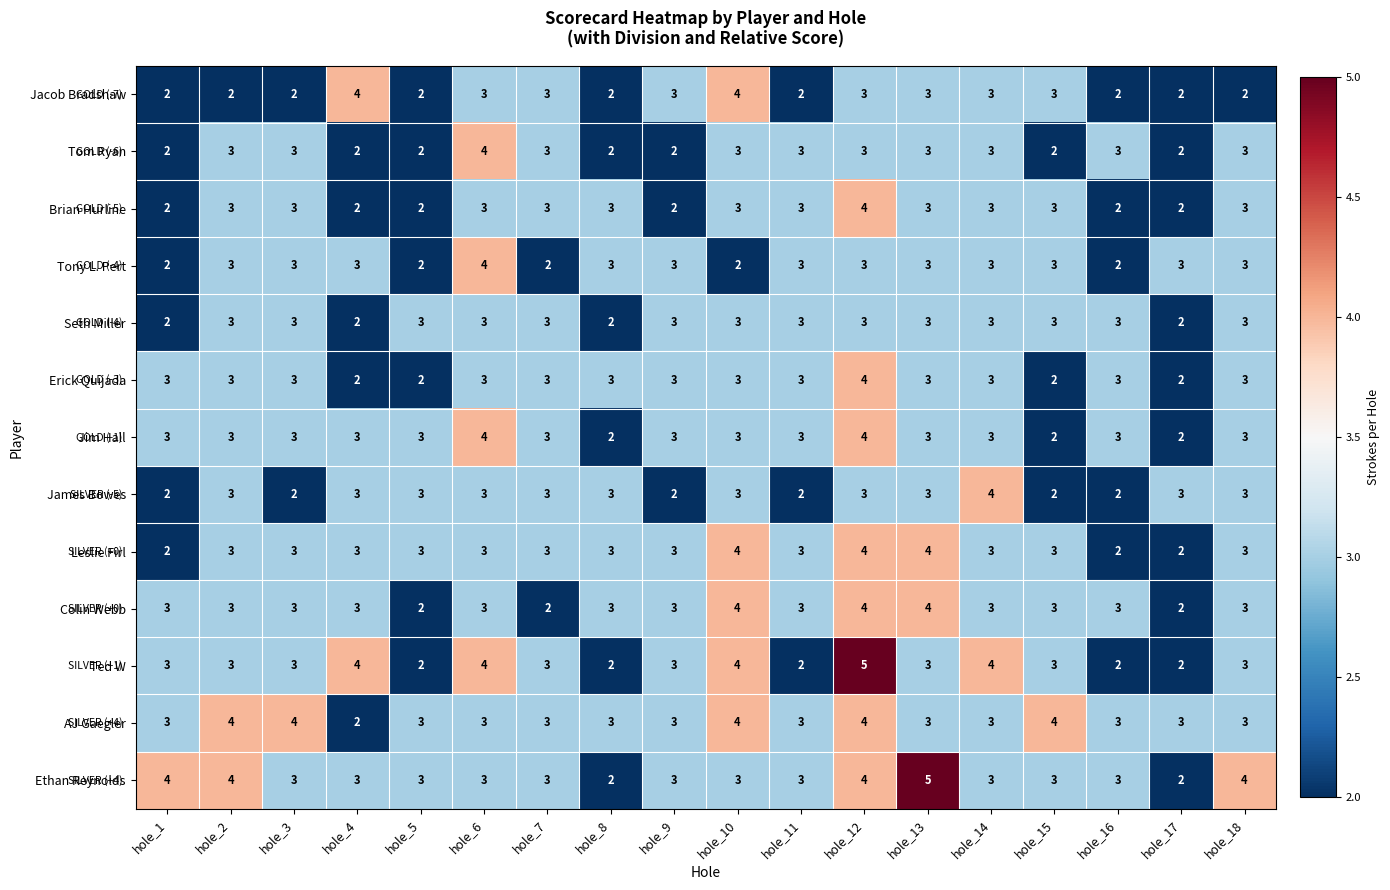

At which category is the sum across all series the highest?

hole_12